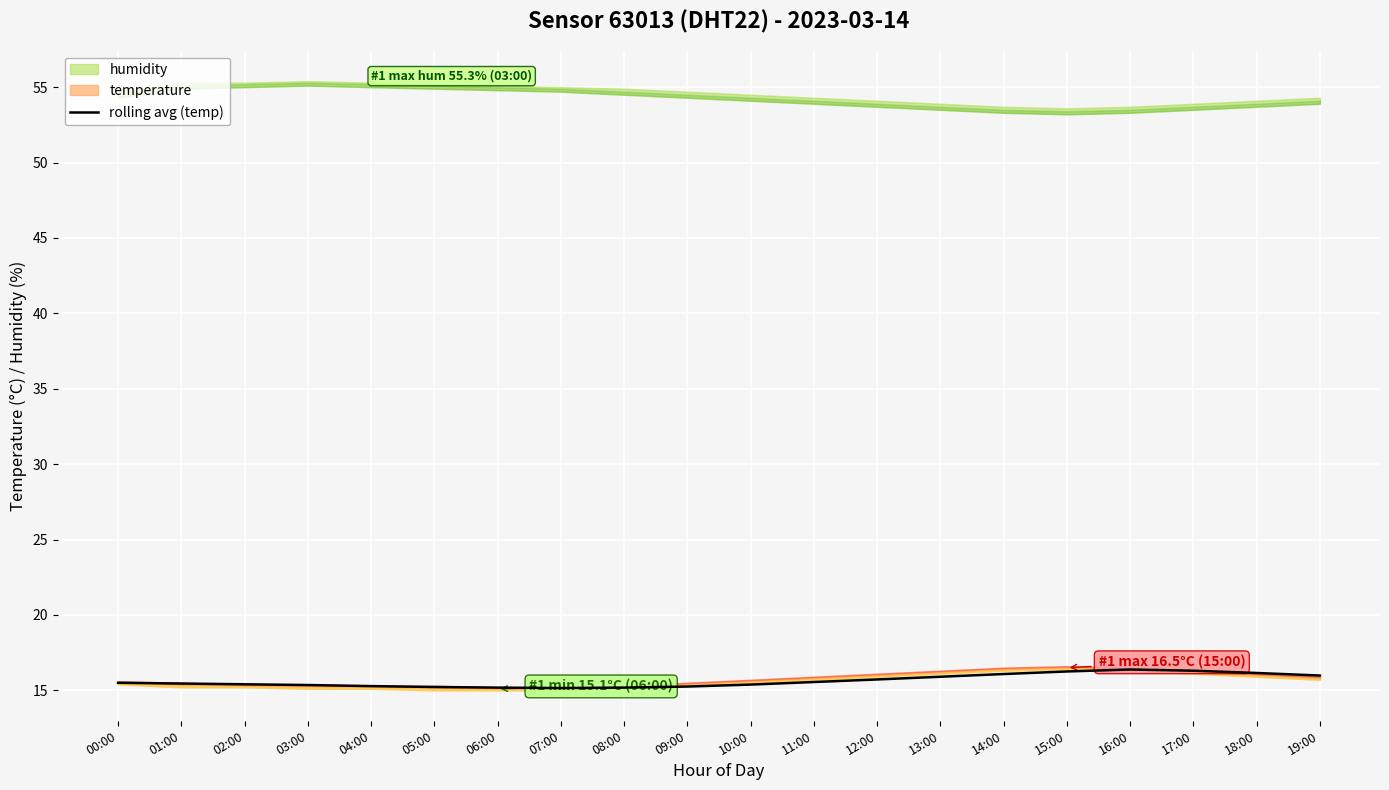

How many categories are shown in the chart?

20